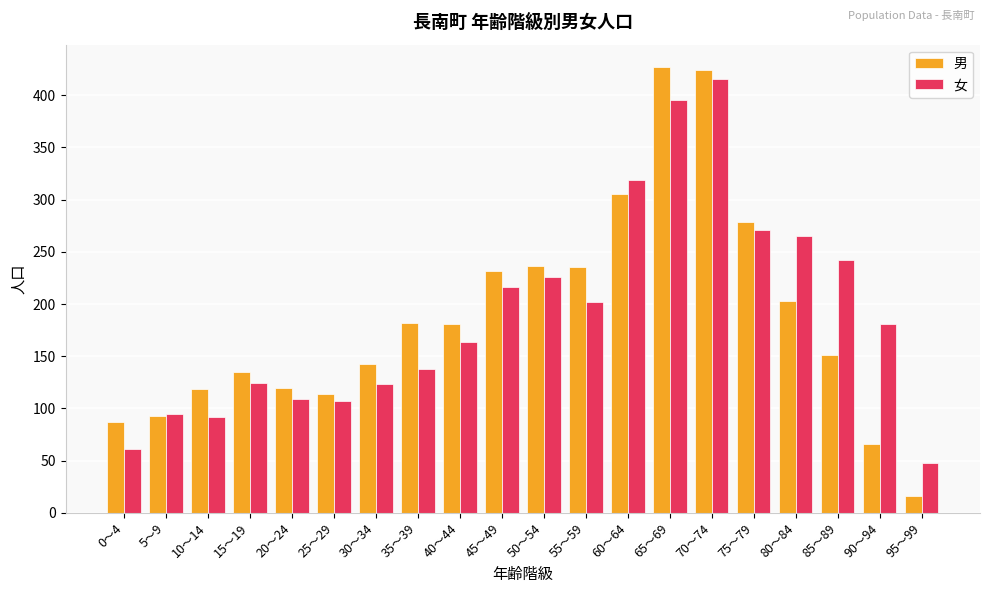

What are all the series names shown in the legend?

男, 女